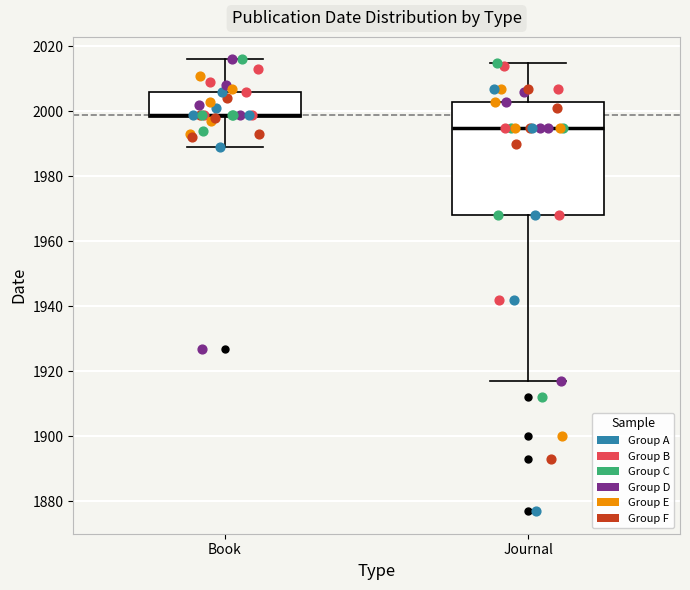

Which box is the tallest, from its lower edge to its upper edge?

Journal